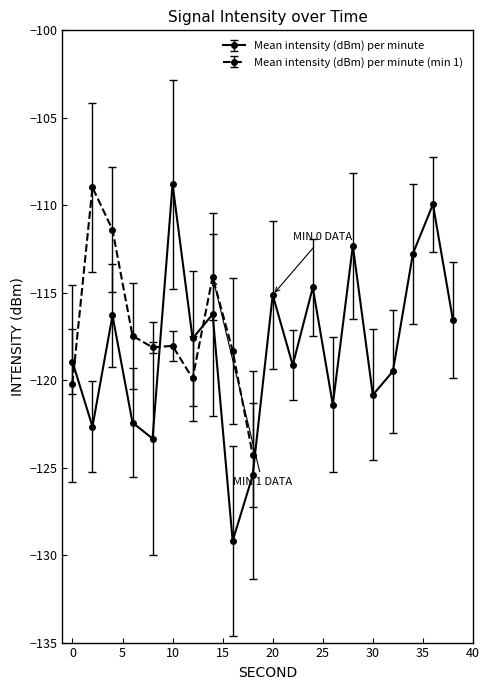

What is the maximum value shown in the chart?

-108.8